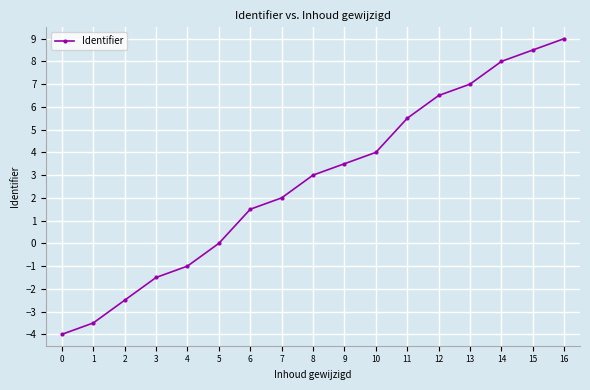

List the labels in order of value, smallest first.

0, 1, 2, 3, 4, 5, 6, 7, 8, 9, 10, 11, 12, 13, 14, 15, 16